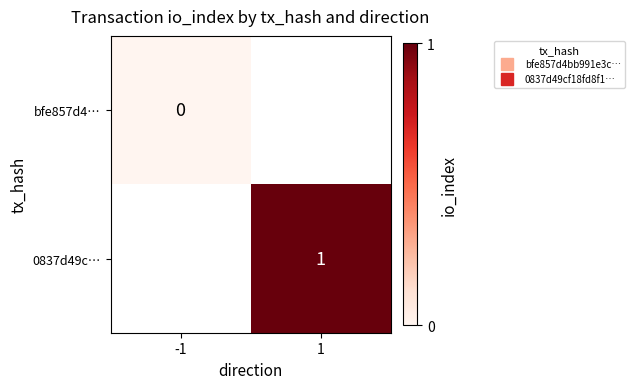

Is it true that 0837d49c… equals 1.0 at 1?

True